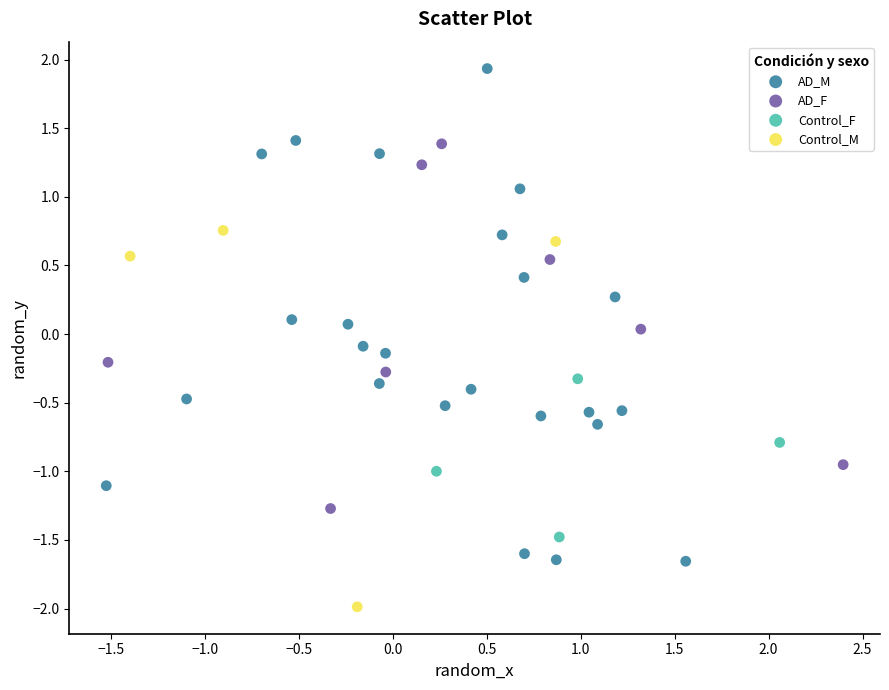

Which series reaches the maximum Y coordinate?

AD_M